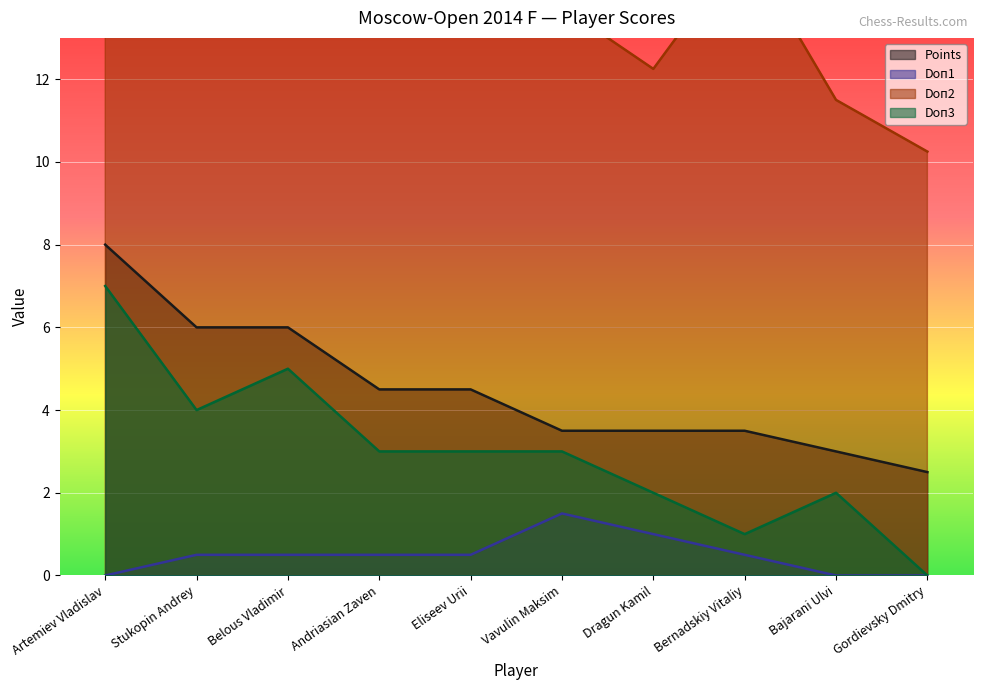

True or false: Points has more than 2 points higher than both neighbors.

False